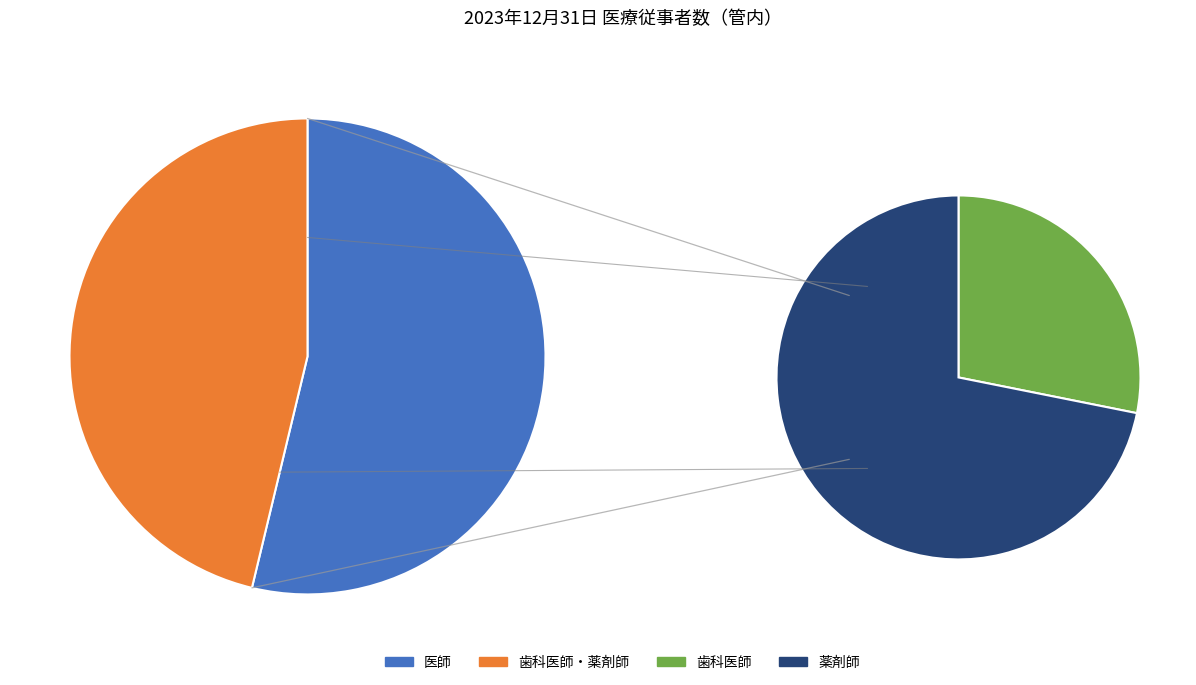

Rank the categories by value from lowest to highest.

歯科医師, 薬剤師, 医師